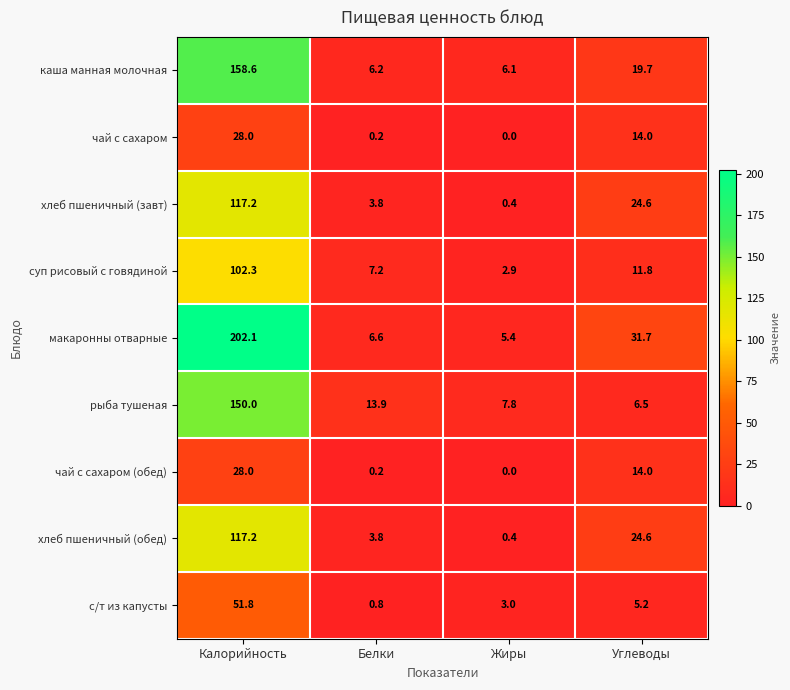

The с/т из капусты series shows 0.8 at Белки. True or false?

True